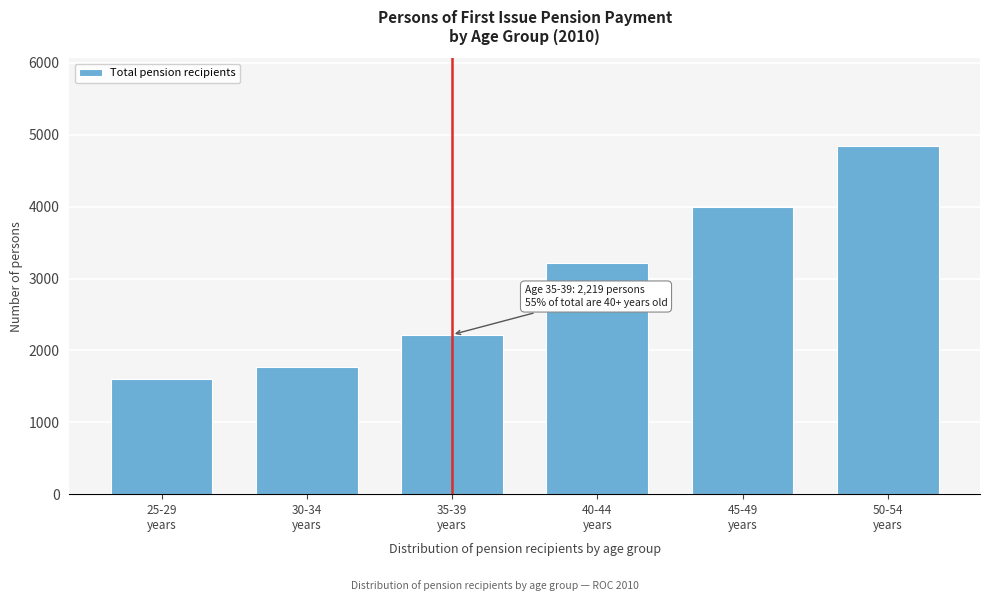

Reading right to left, what are all the values shown in this chart?

4850	3989	3221	2219	1769	1597